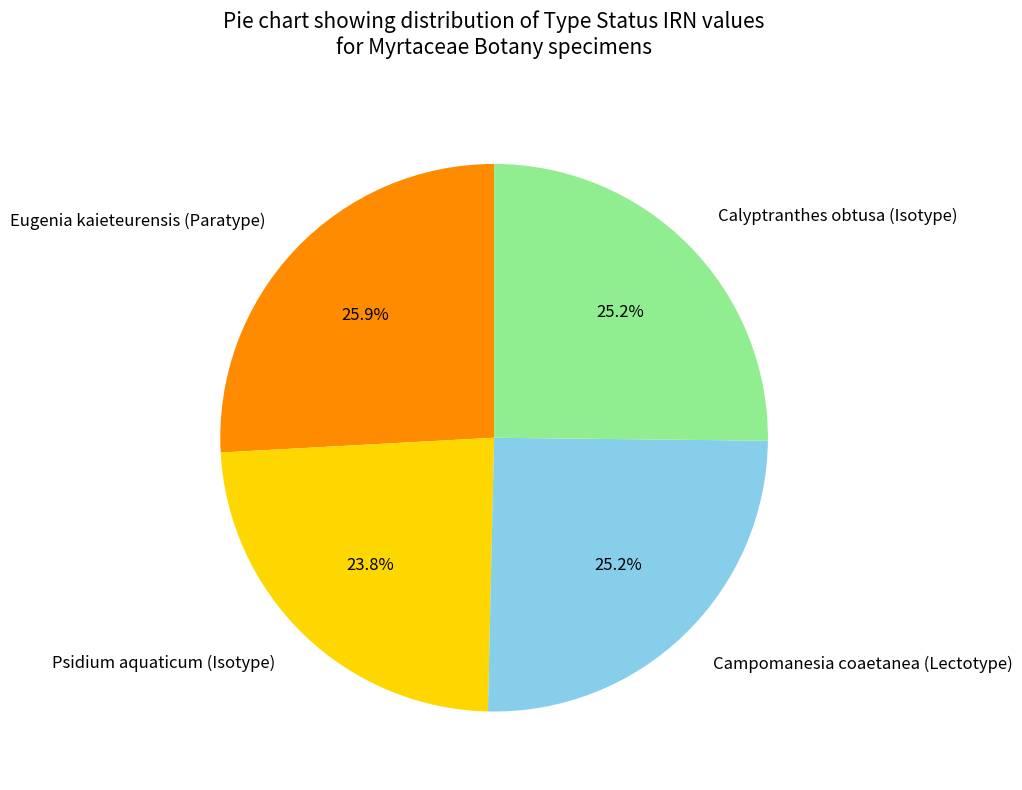

To the nearest percent, what is the combined percentage of Campomanesia coaetanea (Lectotype) and Psidium aquaticum (Isotype)?

49%